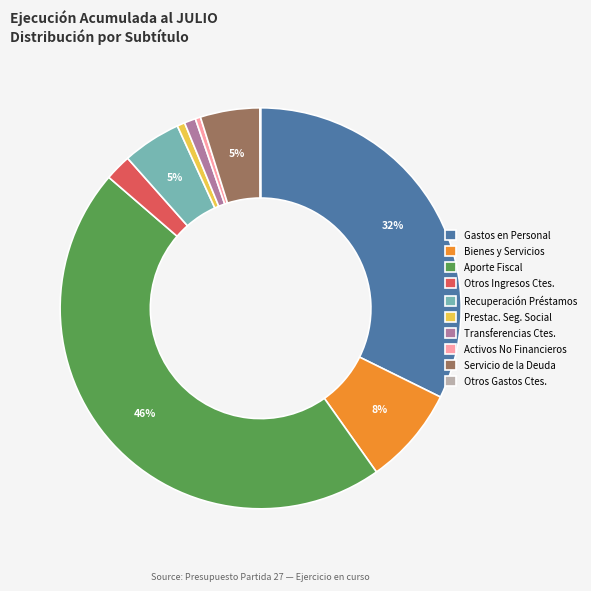

To the nearest percent, what is the combined percentage of Activos No Financieros and Servicio de la Deuda?

5%